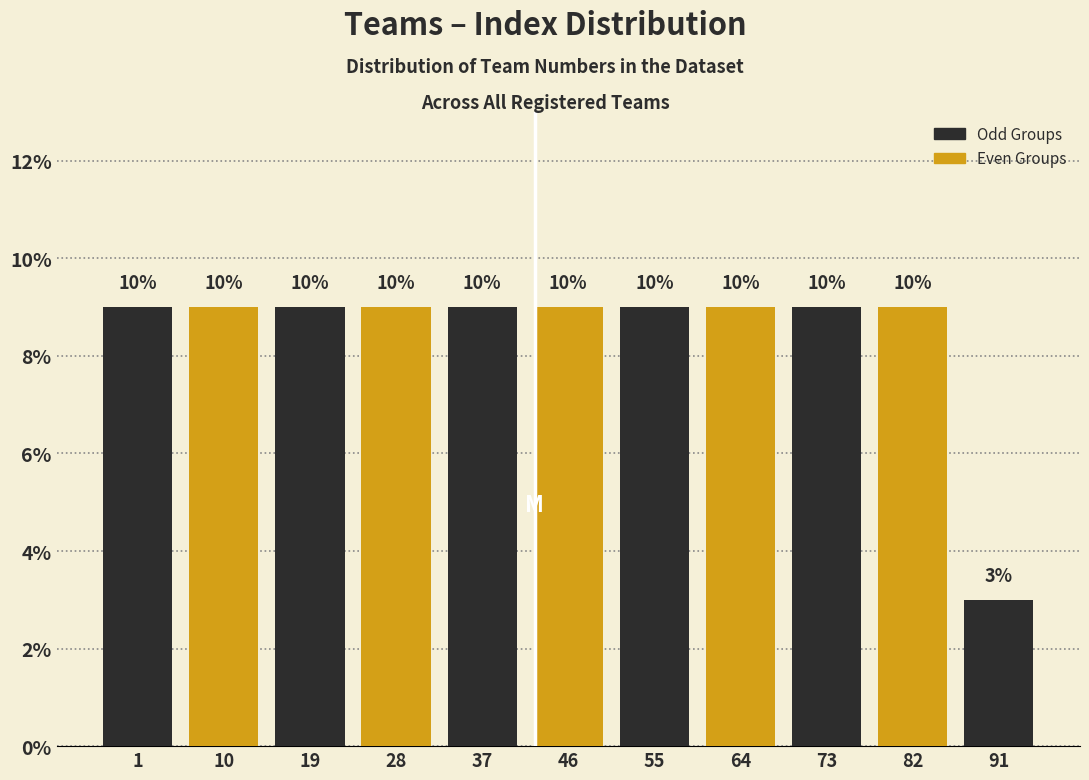

Are the bars horizontal?

No